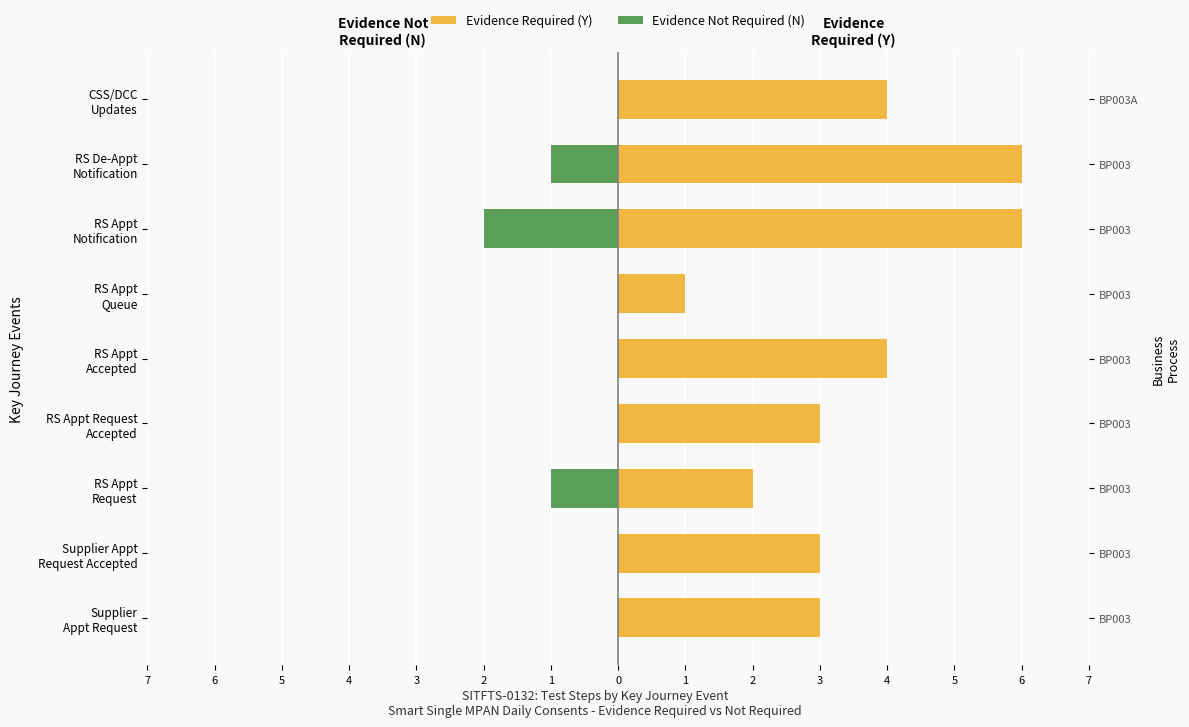

How many data points in Evidence Required (Y) are above 3?

4